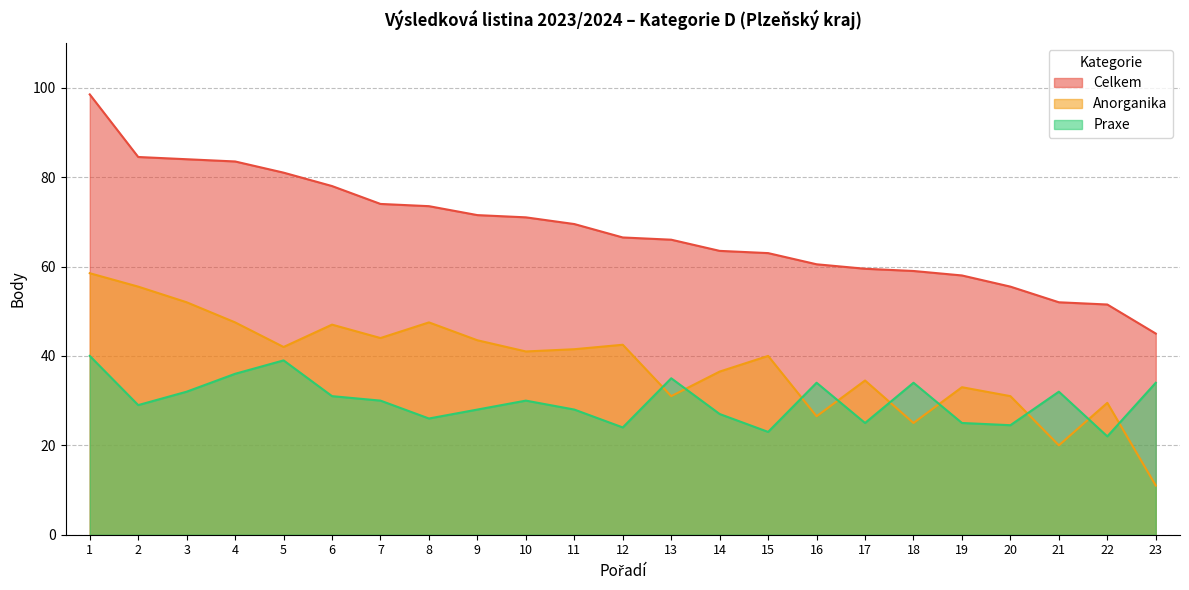

What is the lowest value of the Anorganika series?

11.0